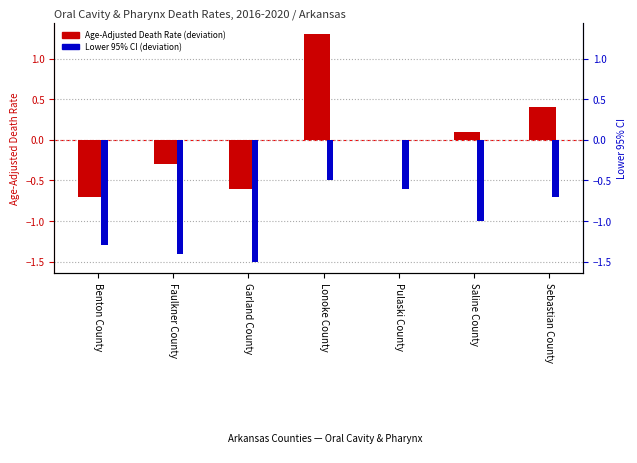

What is the label of the 5th bar from the left?

Pulaski County